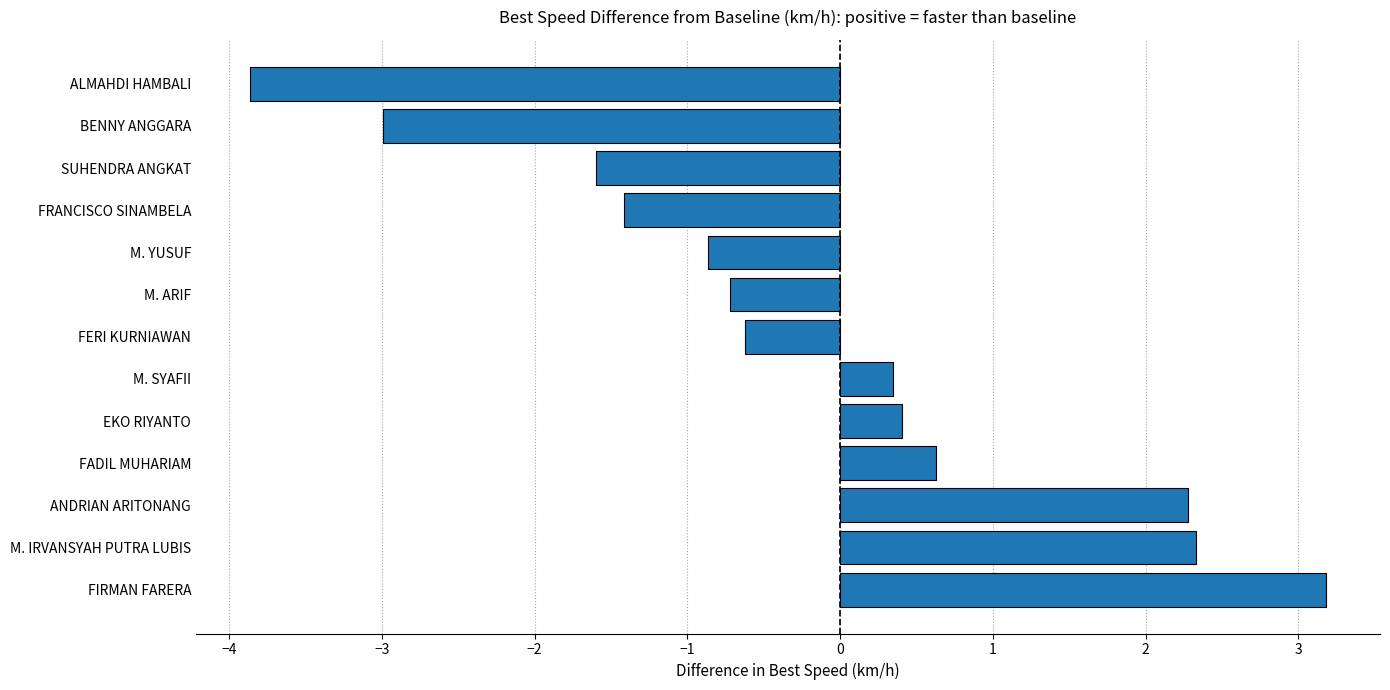

Which category has the lowest value across all series?

ALMAHDI HAMBALI